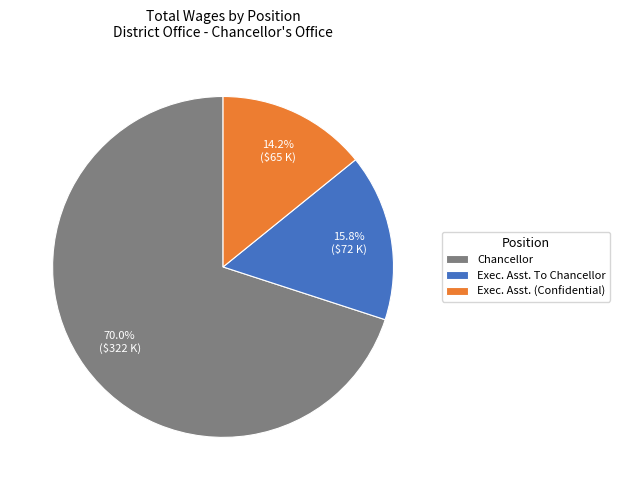

To the nearest percent, what portion does Chancellor represent?

70%